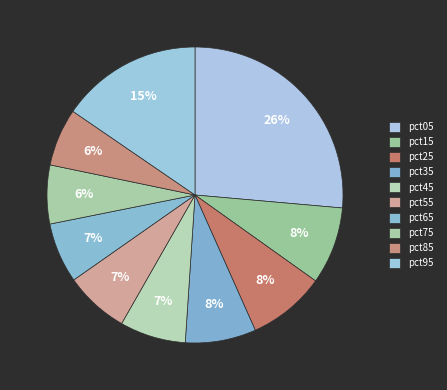

Count the number of slices in the pie.

10